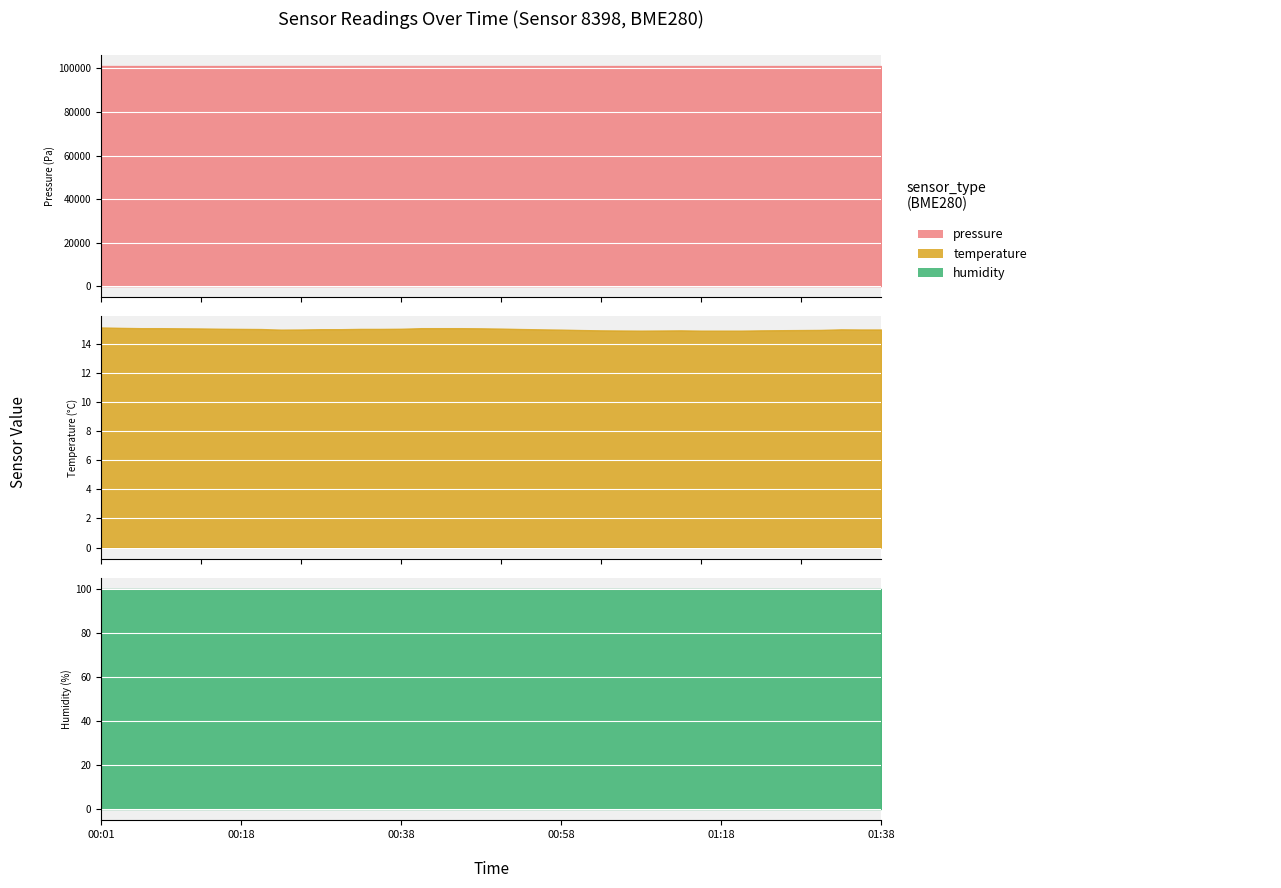

What value does the pressure series have at 11?

101111.5